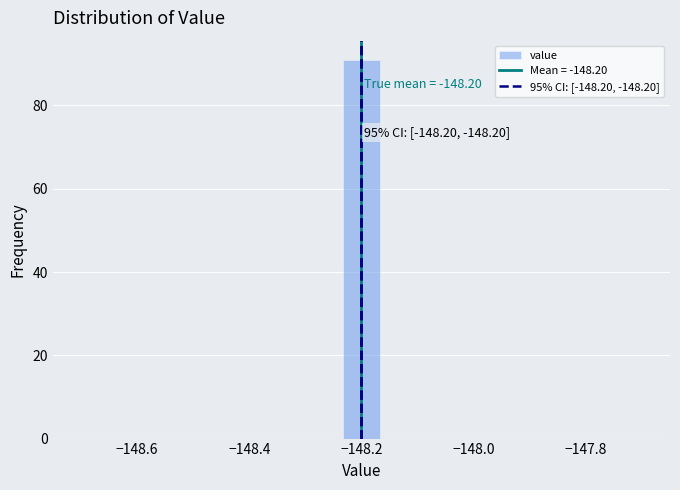

Around what value on the x-axis is the tallest bar? Give the approximate position of its centre, as read against the axis.

-148.20